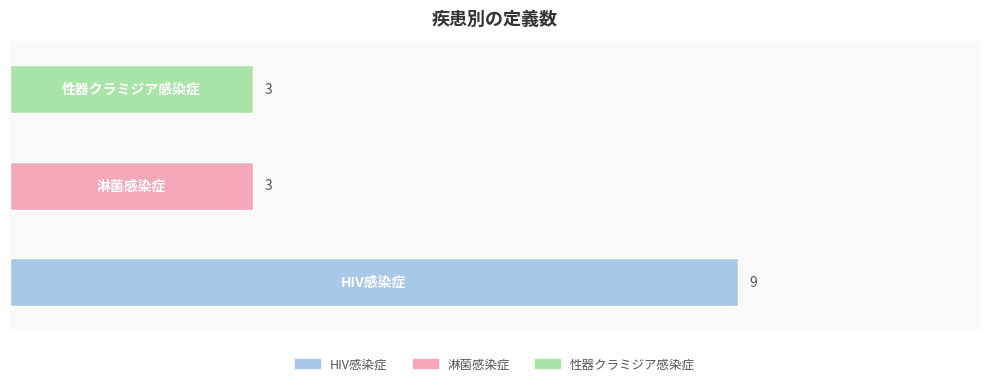

Reading bottom to top, list all the values displayed in this chart.

0.0=9	1.0=3	2.0=3